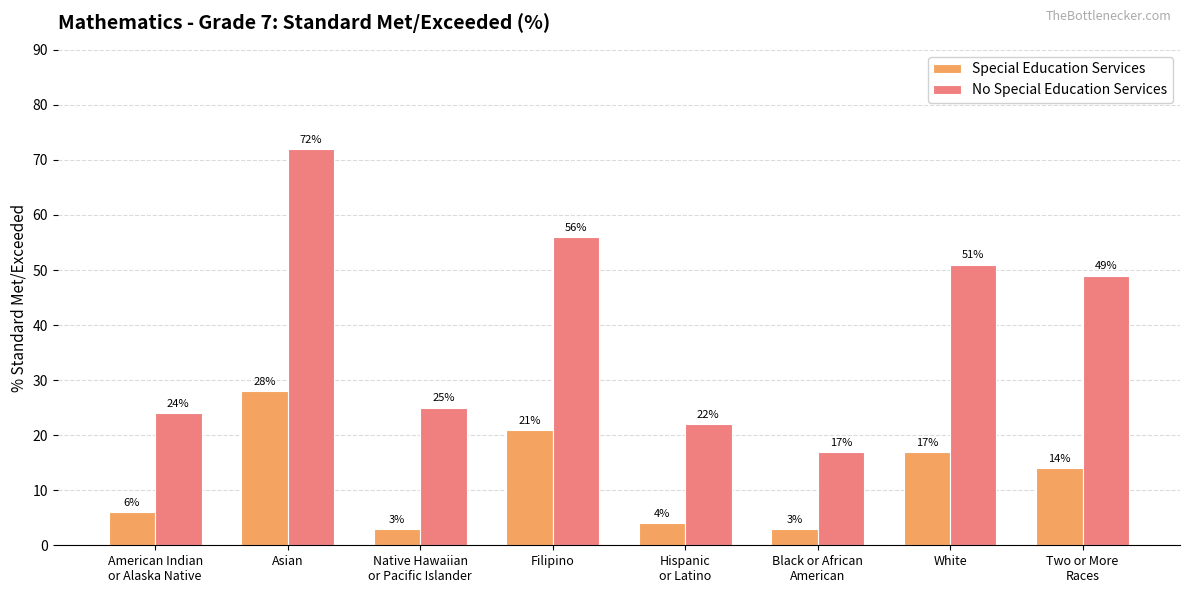

True or false: Special Education Services has a value of 14 at Two or More
Races.

True